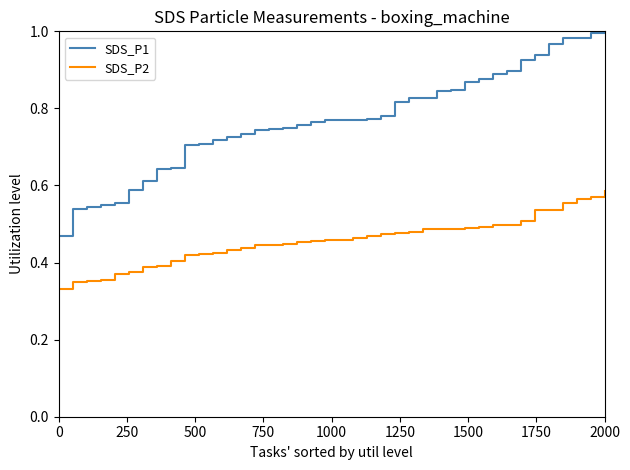

Rank the series by their maximum value, from lowest to highest.

SDS_P2, SDS_P1